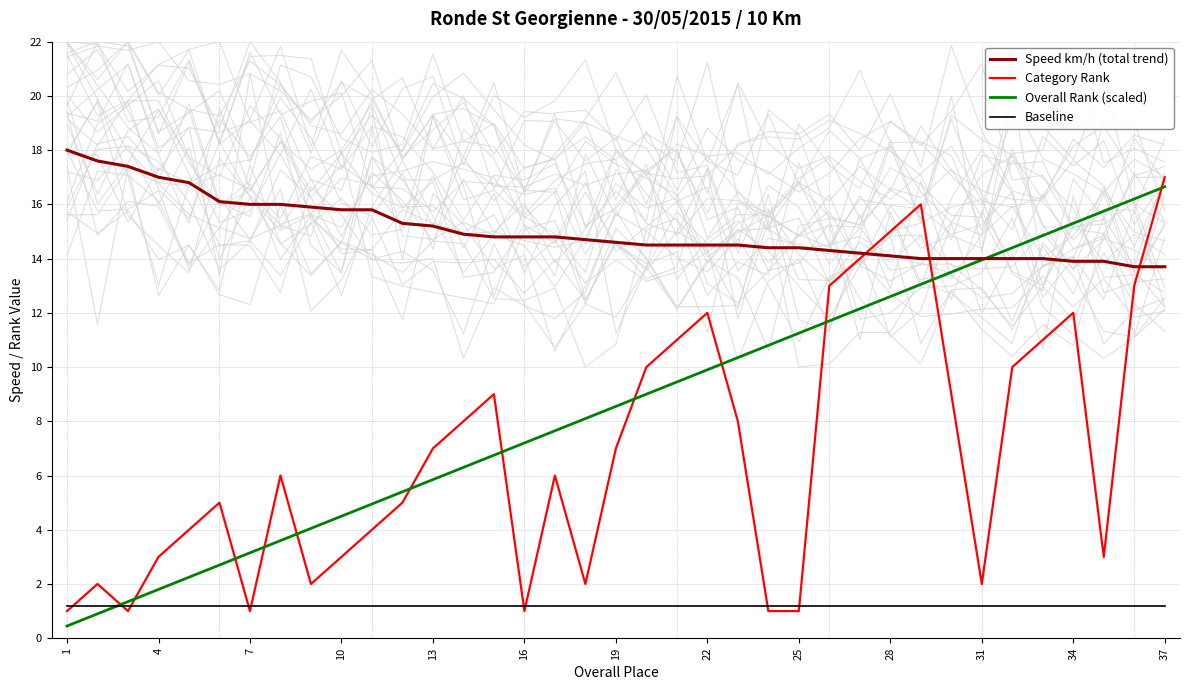

What is the sum of the Speed km/h (total trend) values at 7 and 16?

30.8